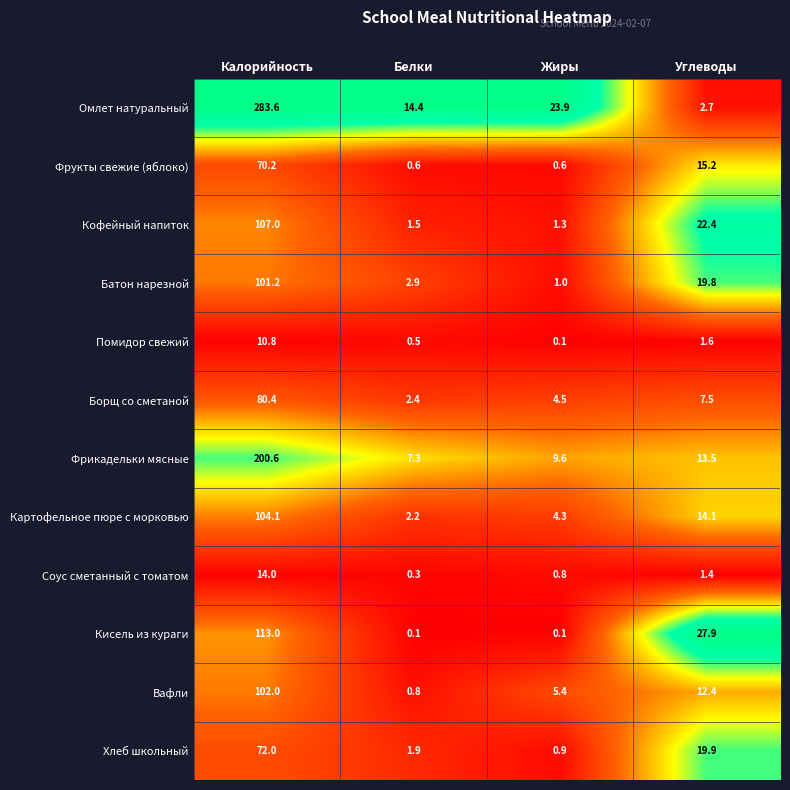

Rank the series by their maximum value, from highest to lowest.

Омлет натуральный, Фрикадельки мясные, Кисель из кураги, Кофейный напиток, Картофельное пюре с морковью, Вафли, Батон нарезной, Борщ со сметаной, Хлеб школьный, Фрукты свежие (яблоко), Соус сметанный с томатом, Помидор свежий